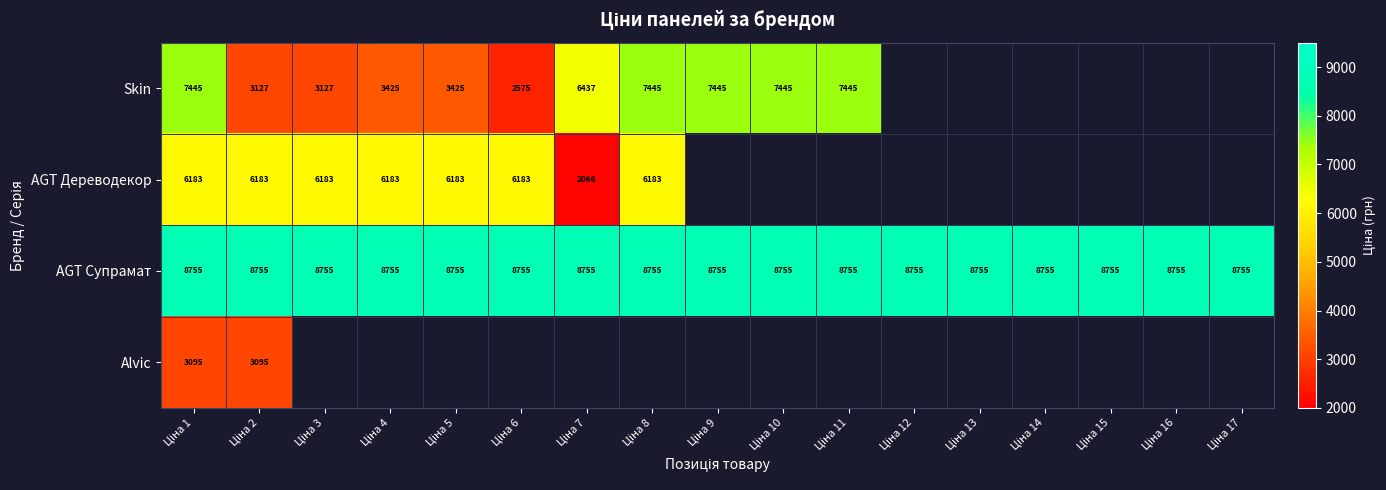

What is the average value of the AGT Супрамат series?

8755.0